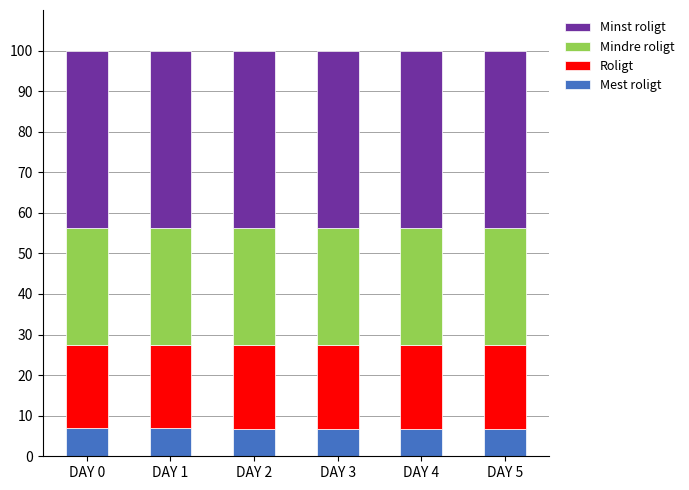

Count the number of data series in this chart.

4